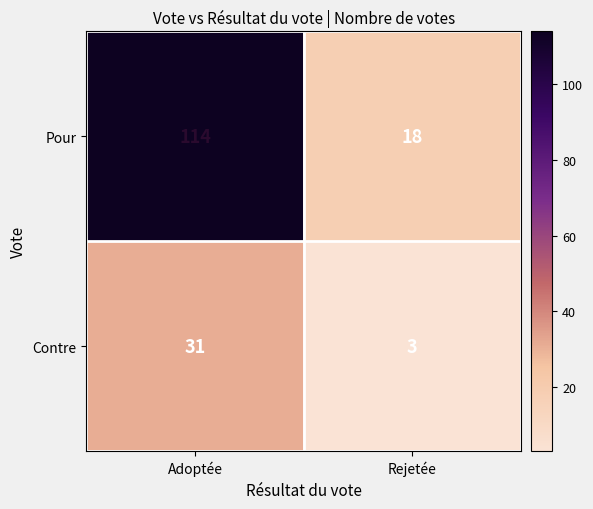

At Rejetée, list the series in order from largest to smallest.

Pour, Contre